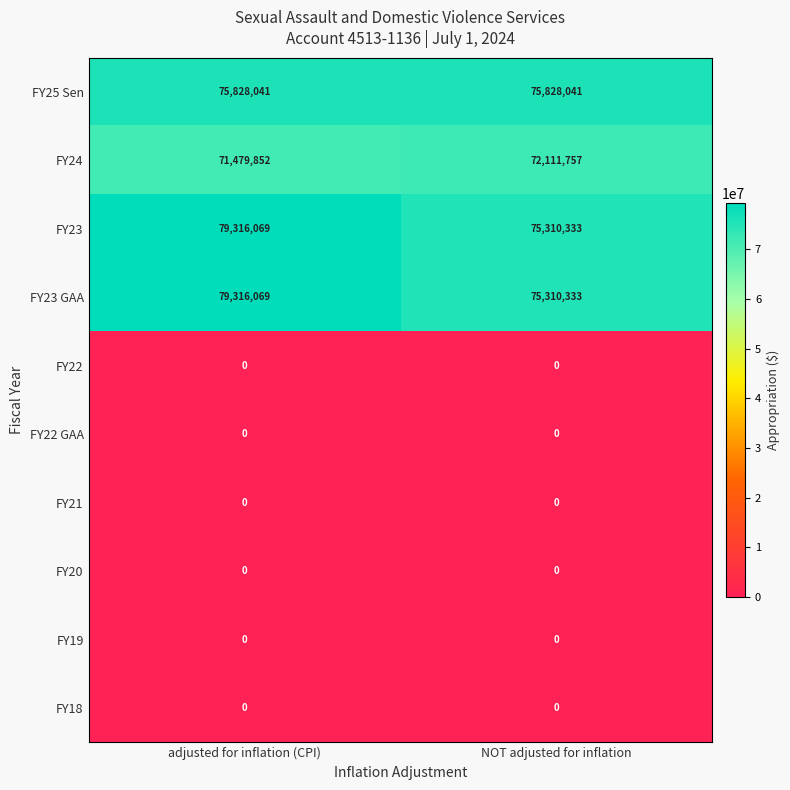

At how many categories does at least one series exceed 58597202?

2